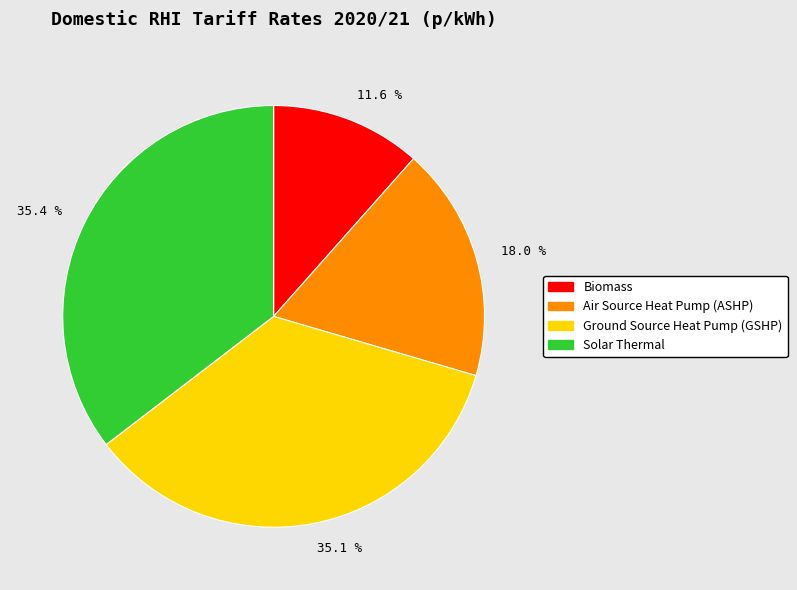

What is the ratio of the value at Solar Thermal to the value at Biomass?

3.1